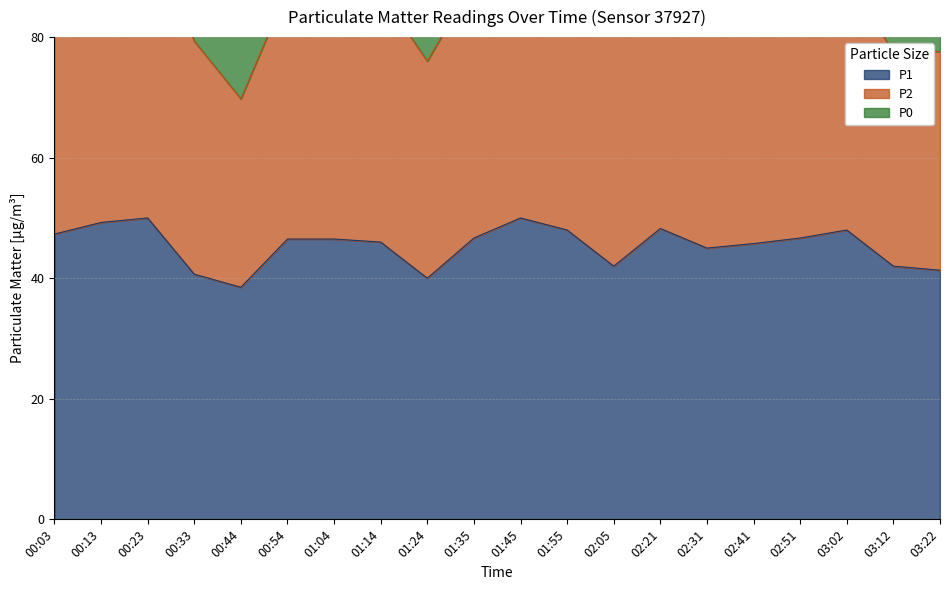

What is the minimum value shown in the chart?

38.5